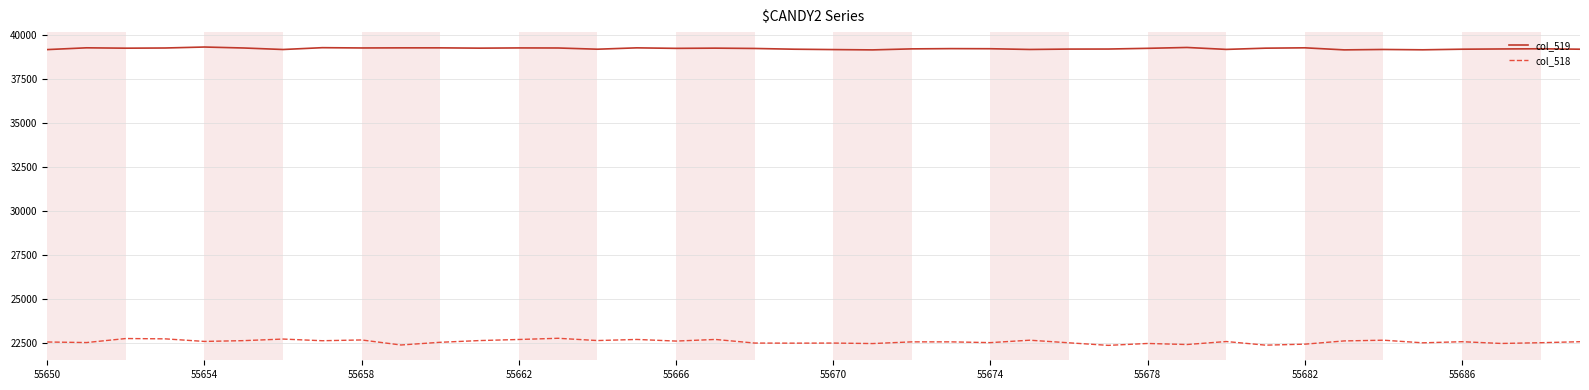

True or false: col_518 and col_519 intersect in this chart.

False